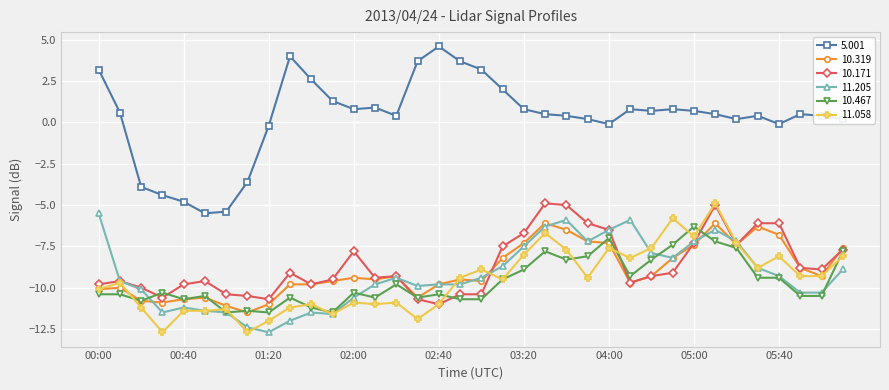

What is the value of the 10.467 point at the 15th from the left?

-9.8